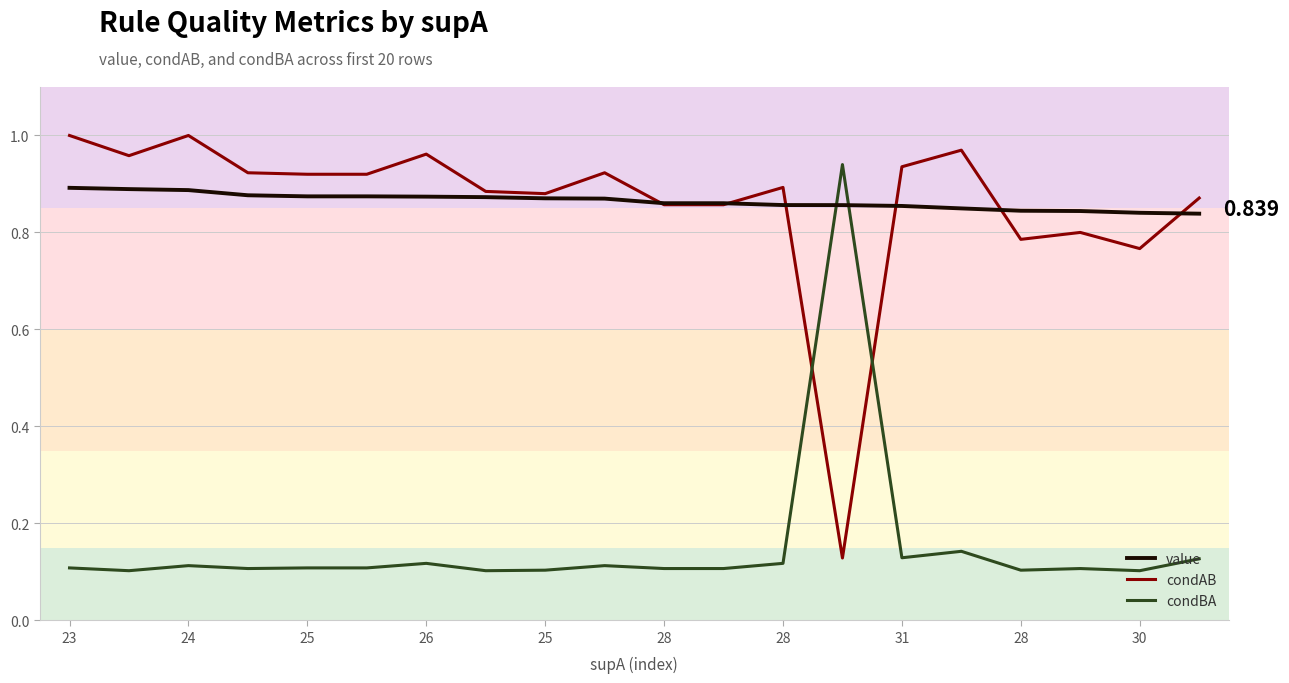

What is the difference between the maximum and minimum values in the condBA series?

0.8